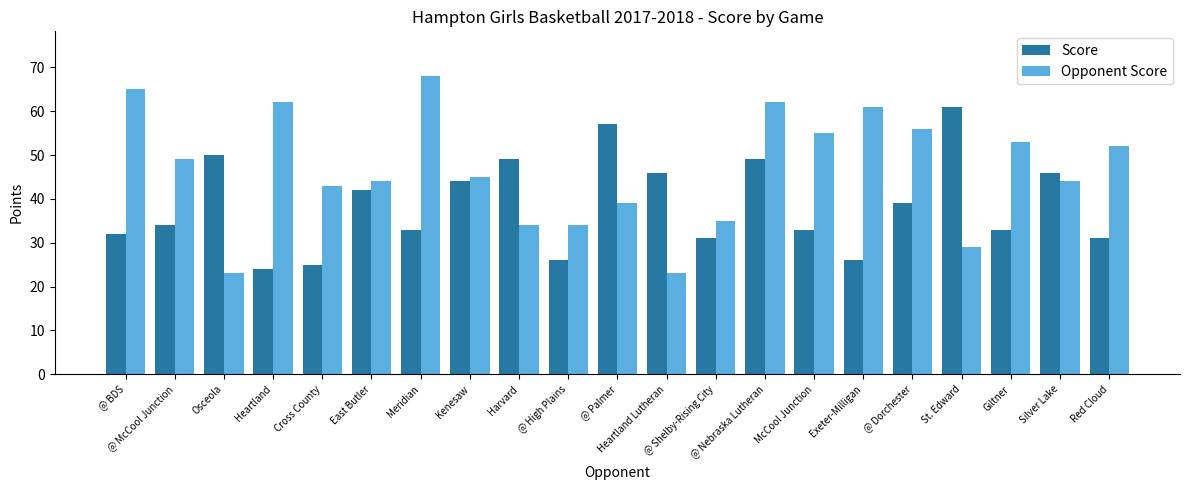

What is the spread (max minus min) of values at @ High Plains?

8